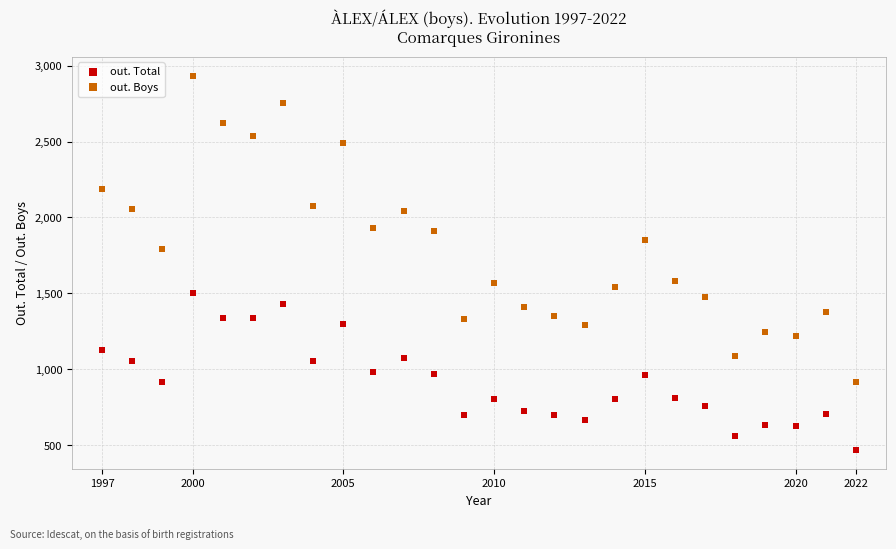

Across all data points, what is the range of X values (max minus min)?

25